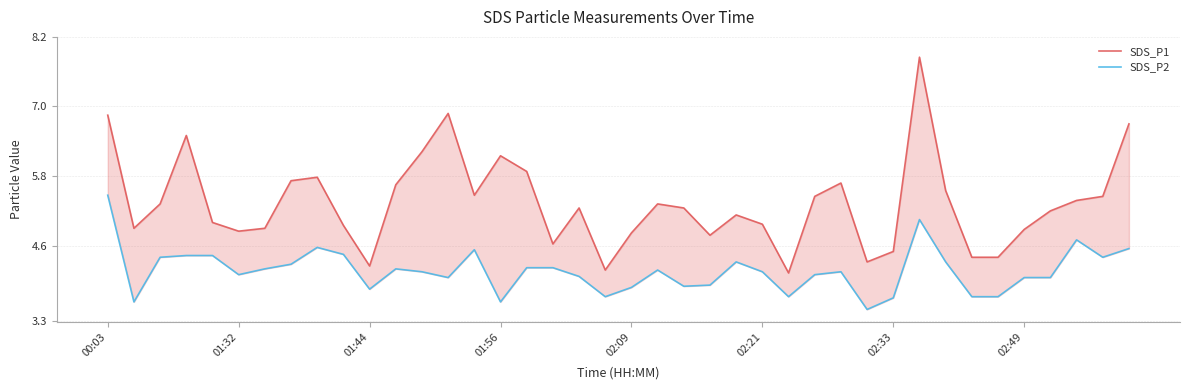

What is the difference between the maximum and second lowest values in the SDS_P1 series?

3.7